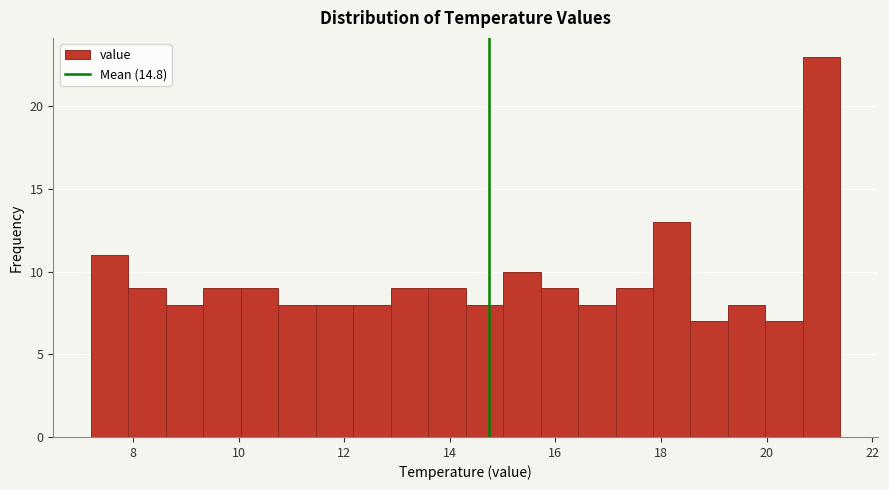

Read against the x-axis, roughly where is the centre of the tallest bar?

21.0